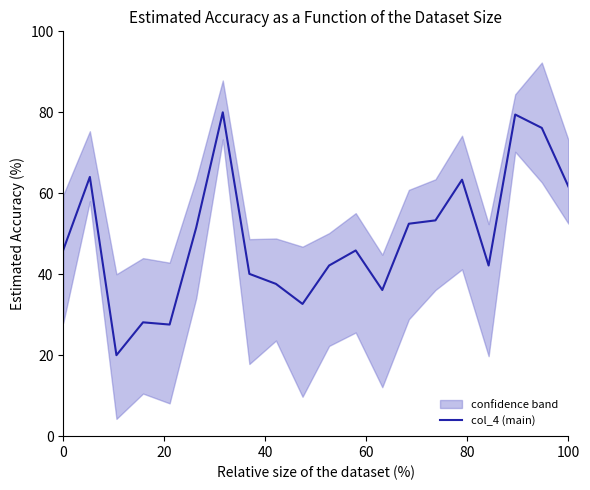

Is it true that col_4 (main) equals 61.7 at 100?

True